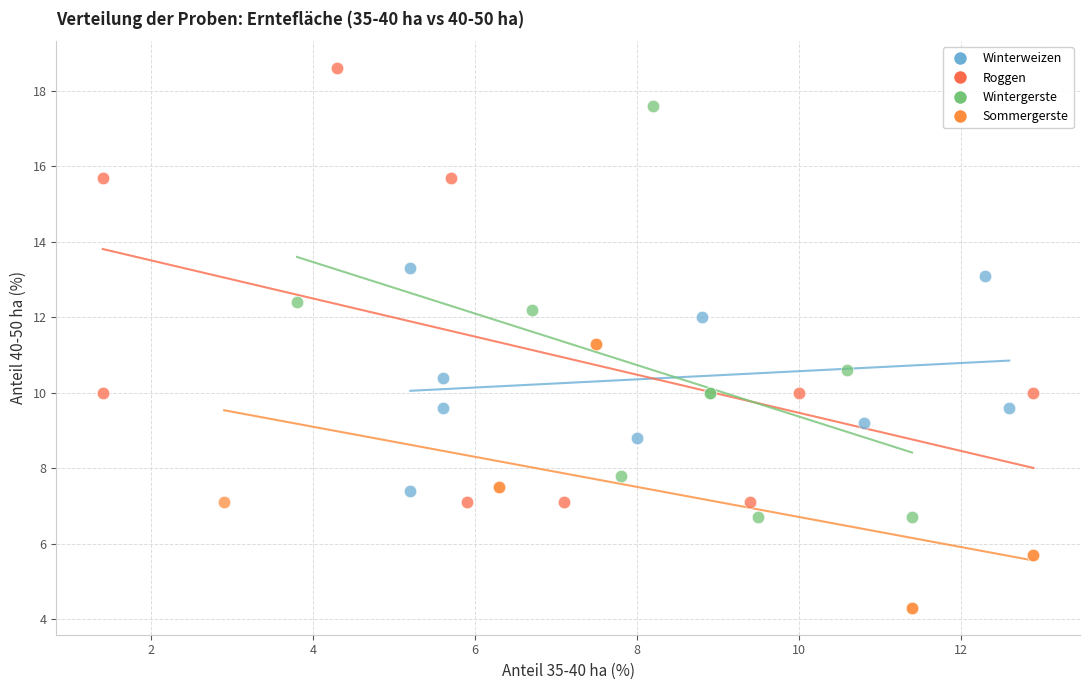

Which series contains the lowest Y value?

Sommergerste